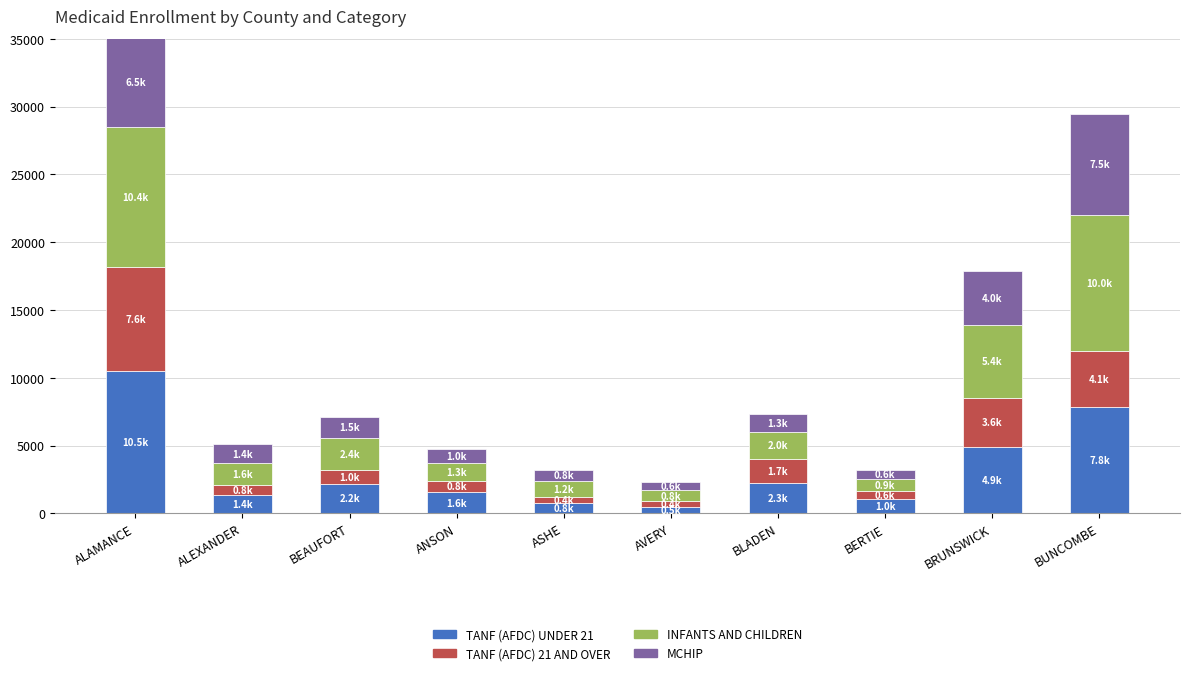

What is the highest value of the TANF (AFDC) UNDER 21 series?

10529